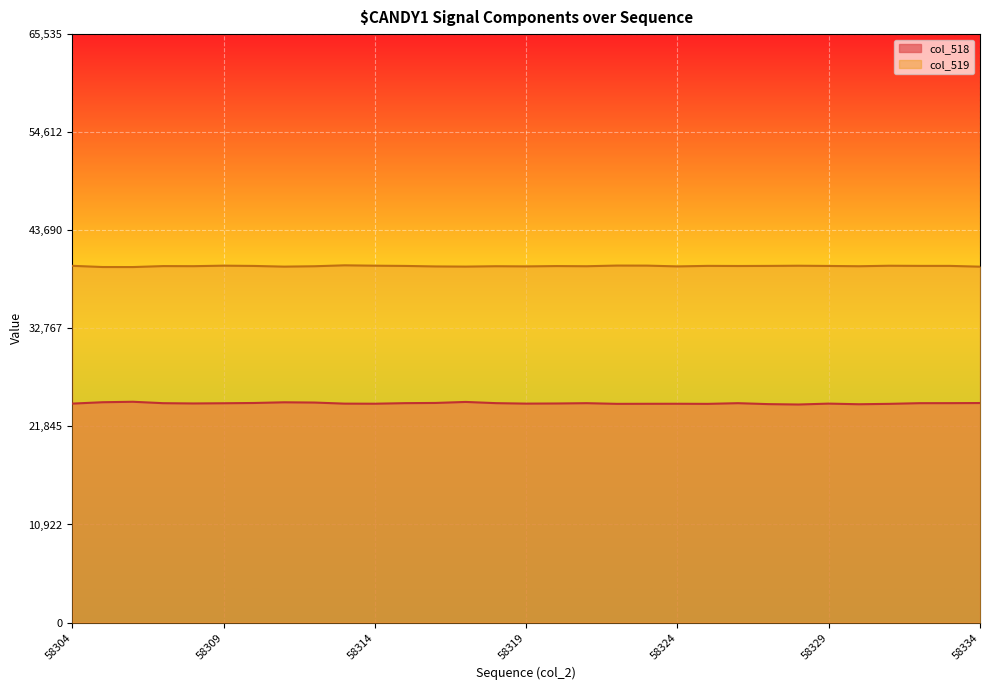

Does the chart display data point markers on the line(s)?

No